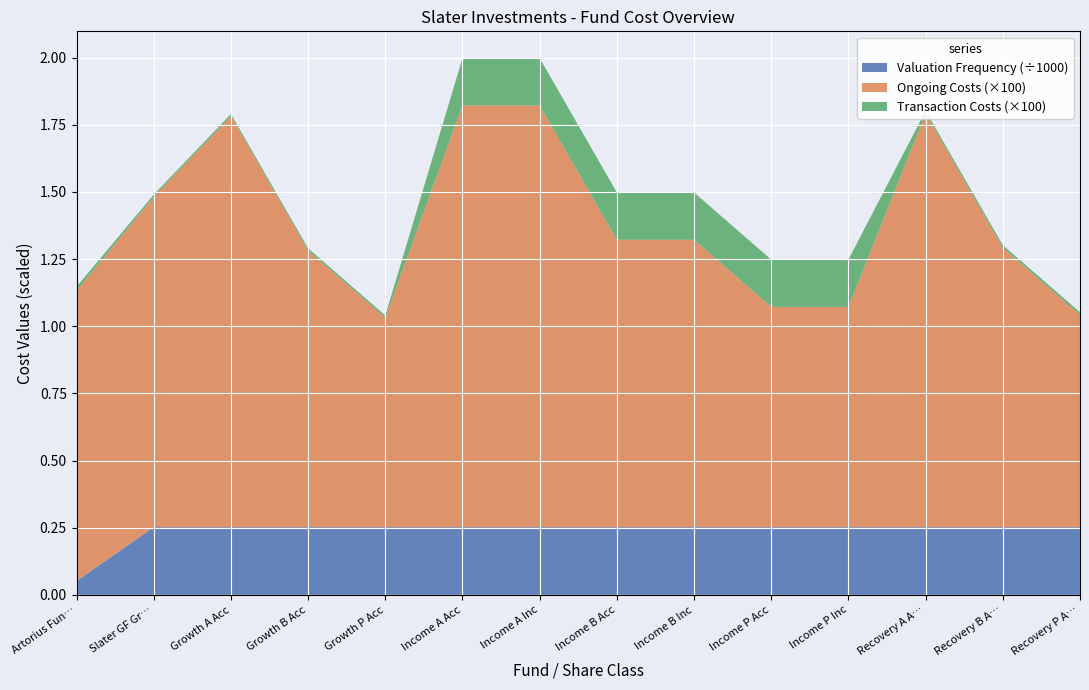

Which category has the lowest value in the Valuation Frequency (÷1000) series?

Artorius Fun…